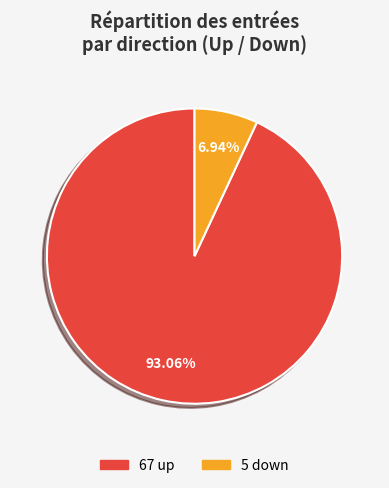

Is there any slice that represents more than half of the pie?

Yes